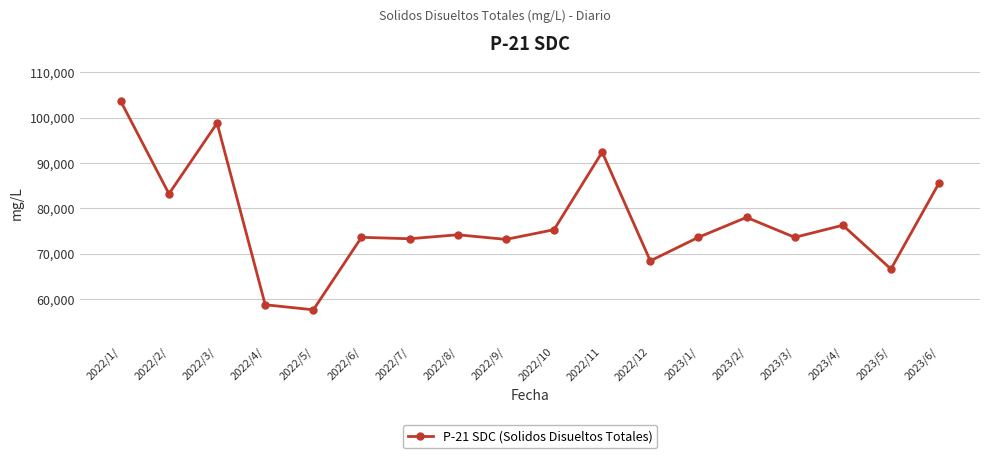

How many categories are shown in the chart?

18